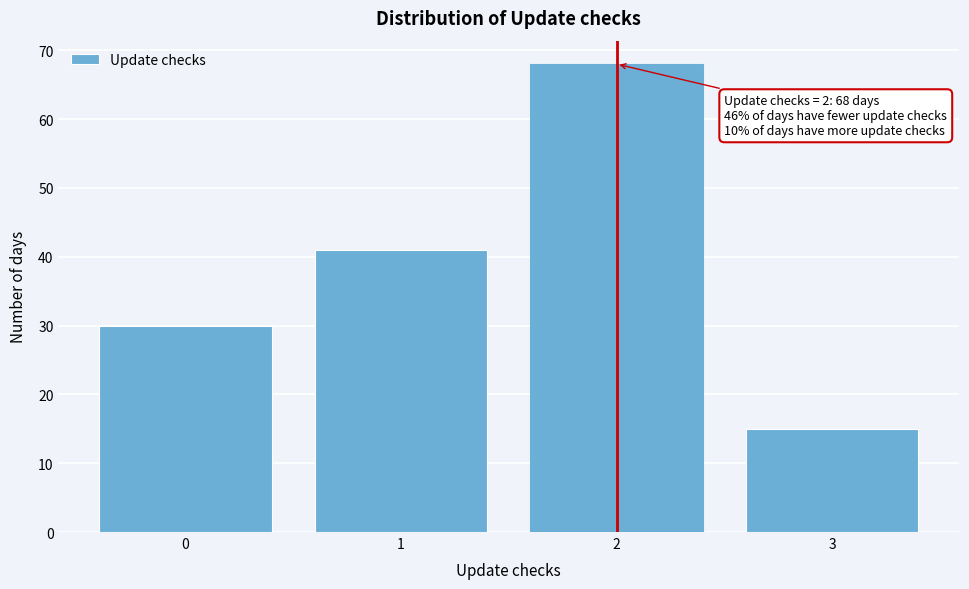

Reading right to left, list all the values displayed in this chart.

3=15	2=68	1=41	0=30